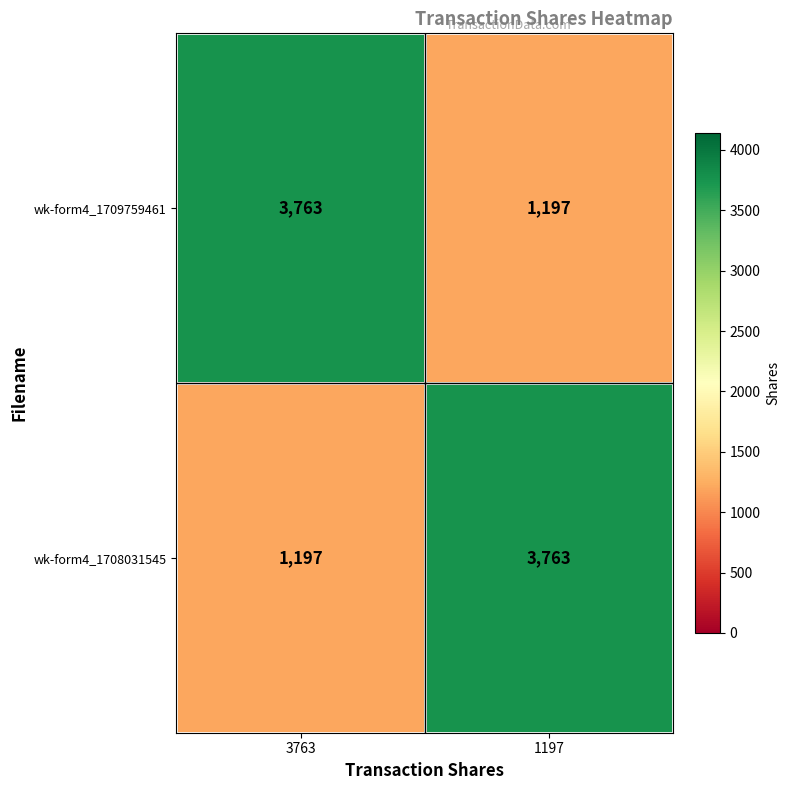

What is the difference between the wk-form4_1709759461 values at 3763 and 1197?

2566